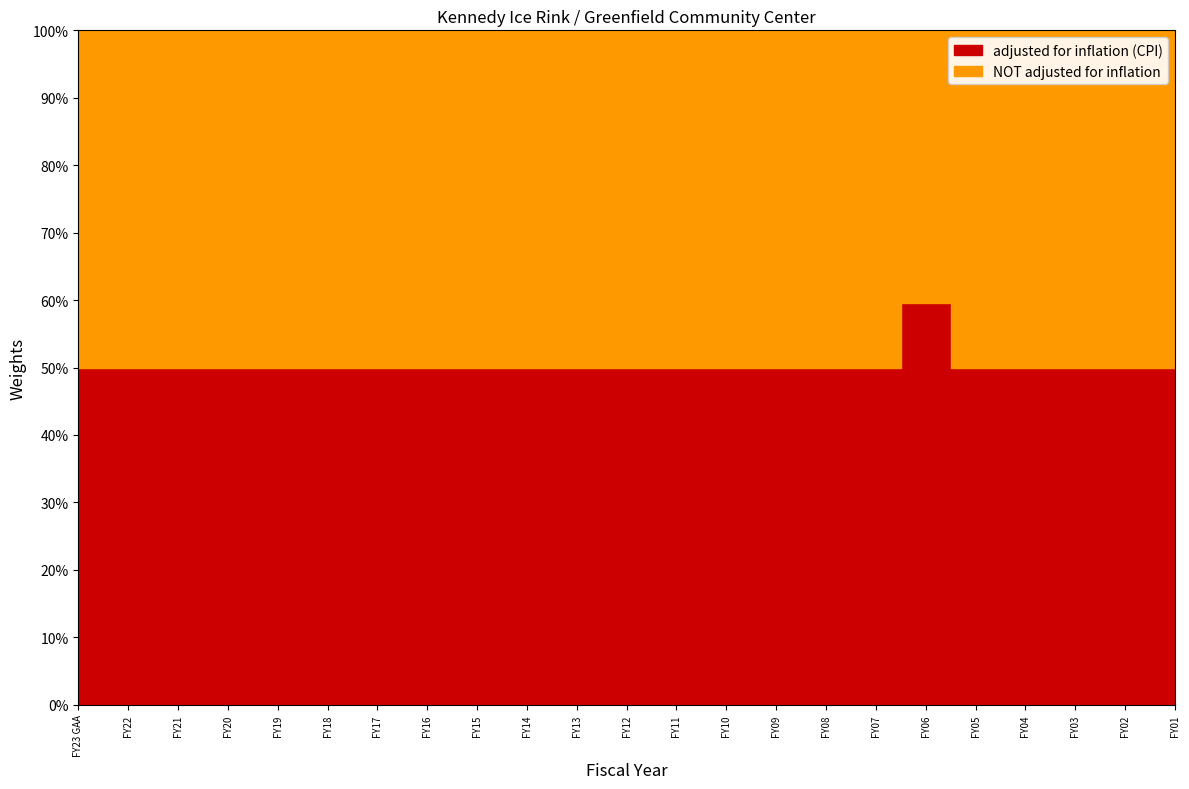

List the labels in order of value, smallest first.

FY23 GAA, FY22, FY21, FY20, FY19, FY18, FY17, FY16, FY15, FY14, FY13, FY12, FY11, FY10, FY09, FY08, FY07, FY05, FY04, FY03, FY02, FY01, FY06